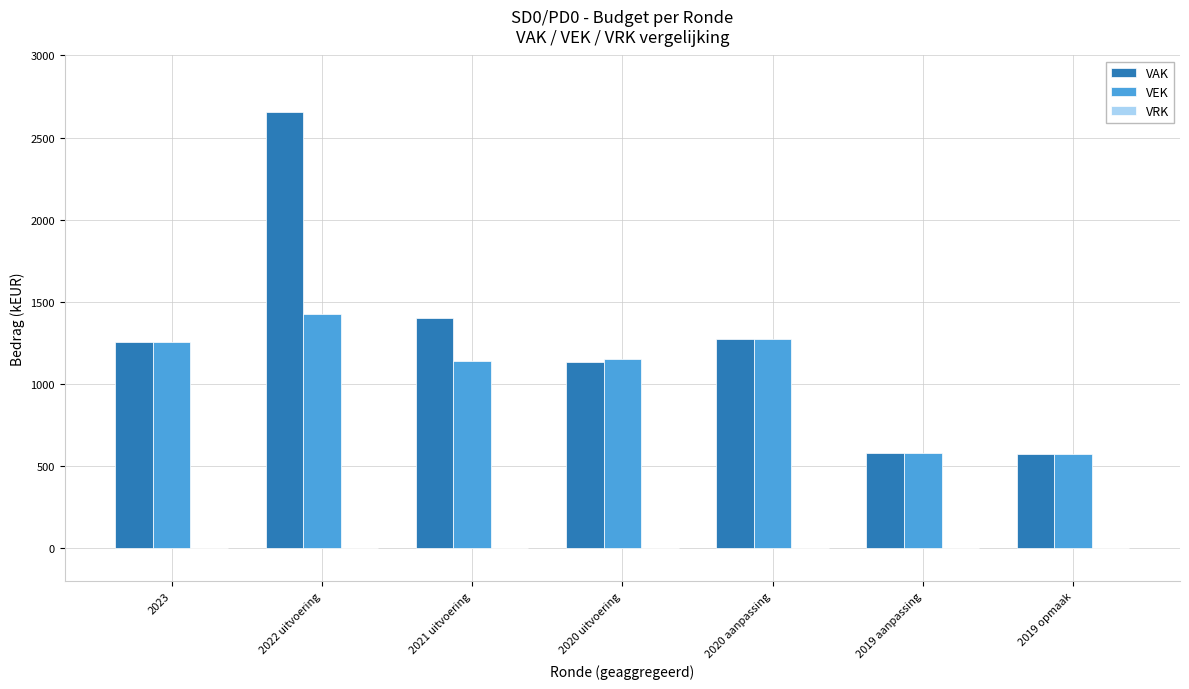

What is the greatest value displayed?

2653